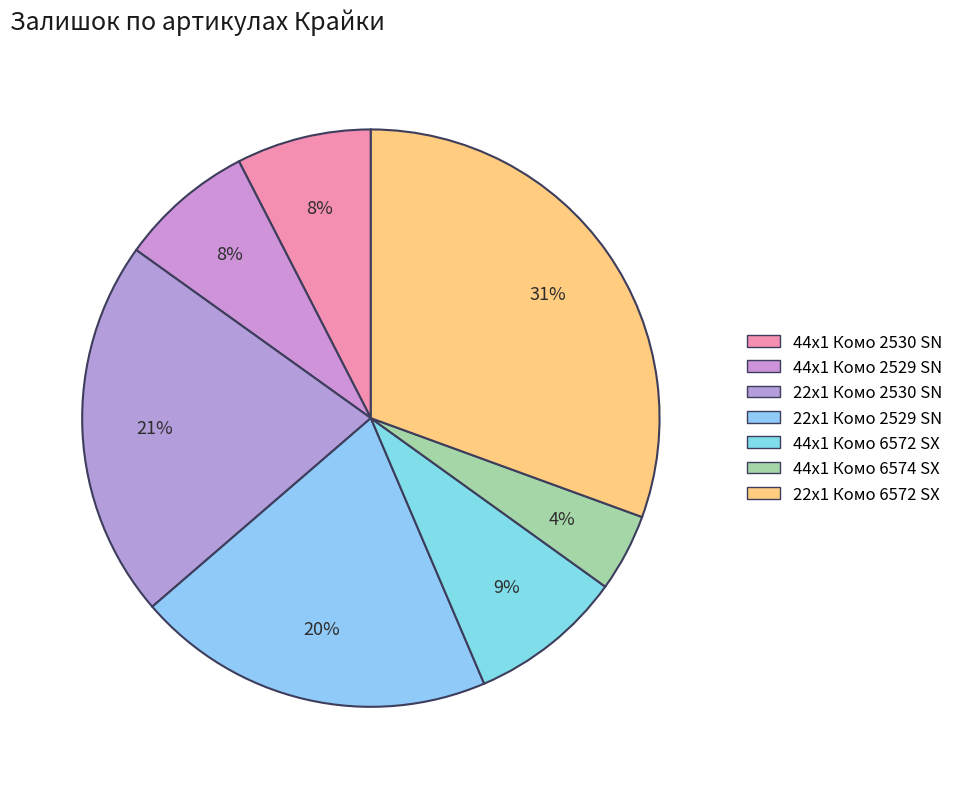

How many slices are in this pie chart?

7